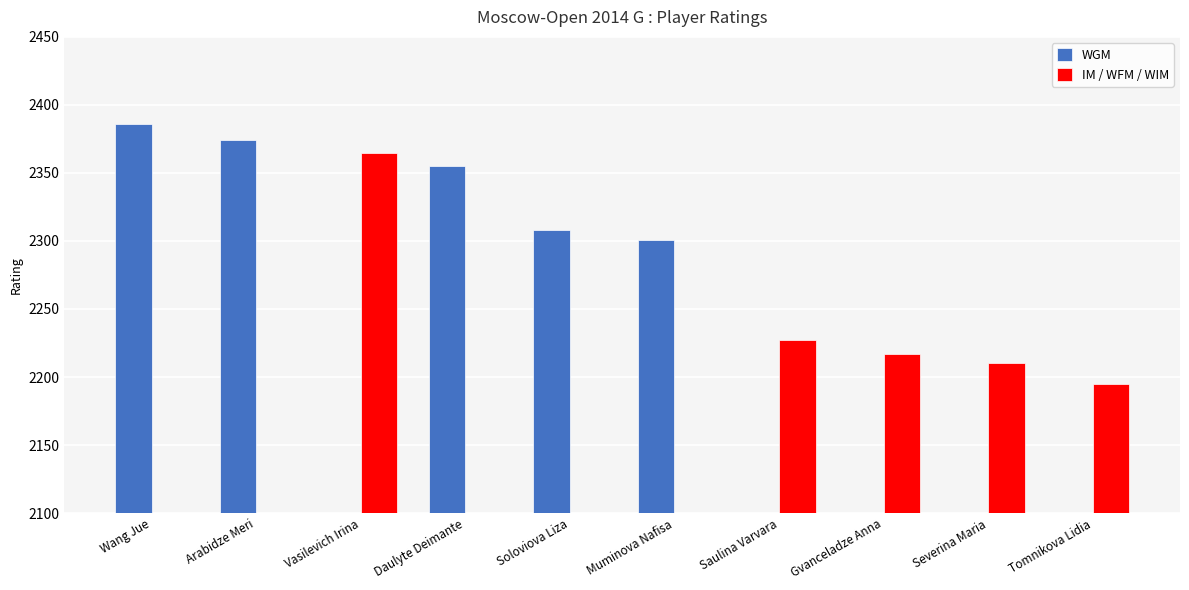

How many distinct data groups are displayed?

2